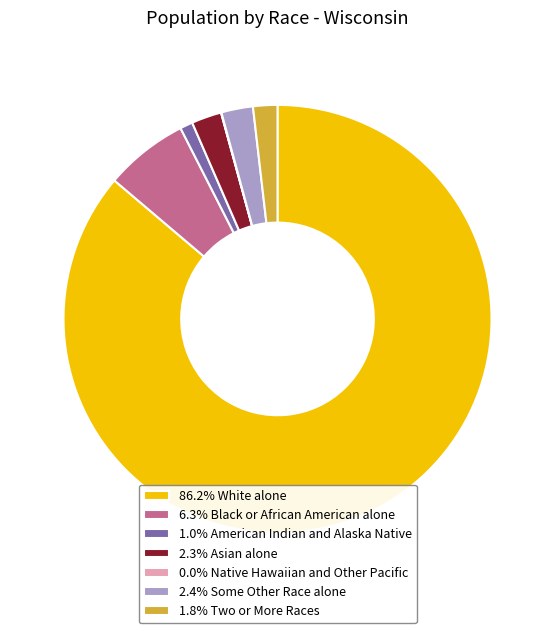

Is the sum of 1.0% American Indian and Alaska Native and 86.2% White alone greater than half?

Yes